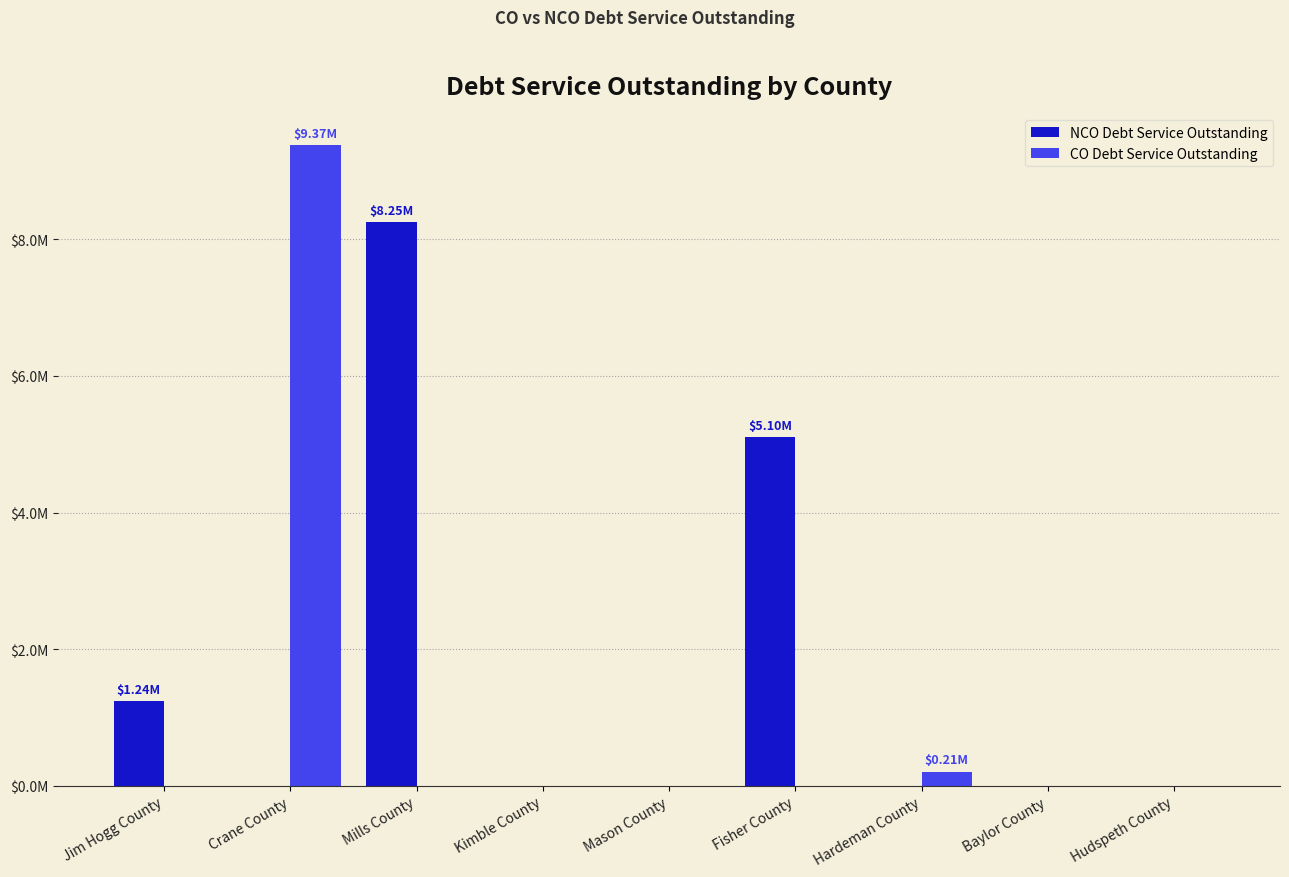

What is the value of the NCO Debt Service Outstanding bar at the 6th from the left?

5102822.0